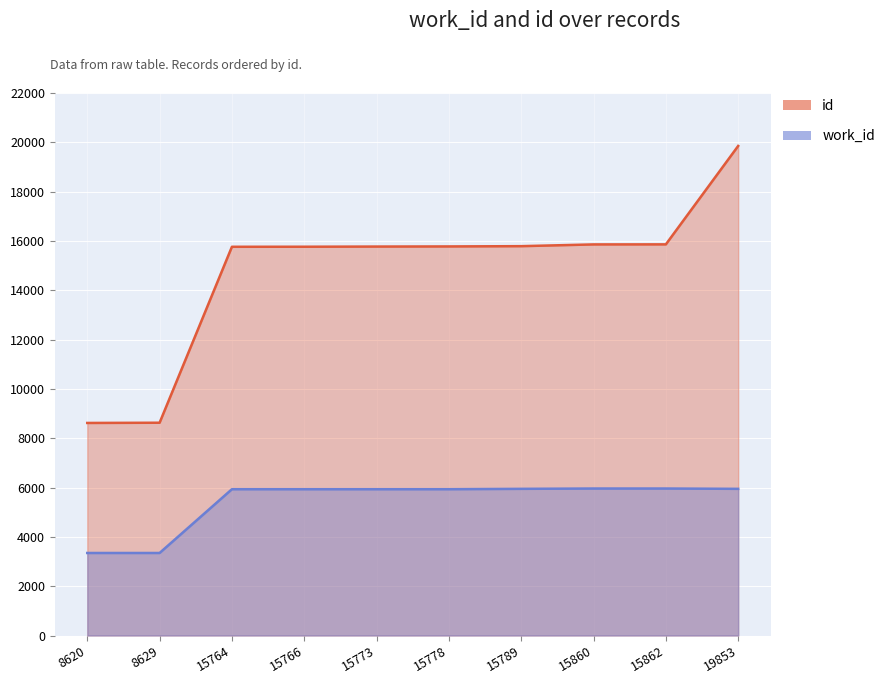

What is the difference between the highest and lowest values at 15773?

9840